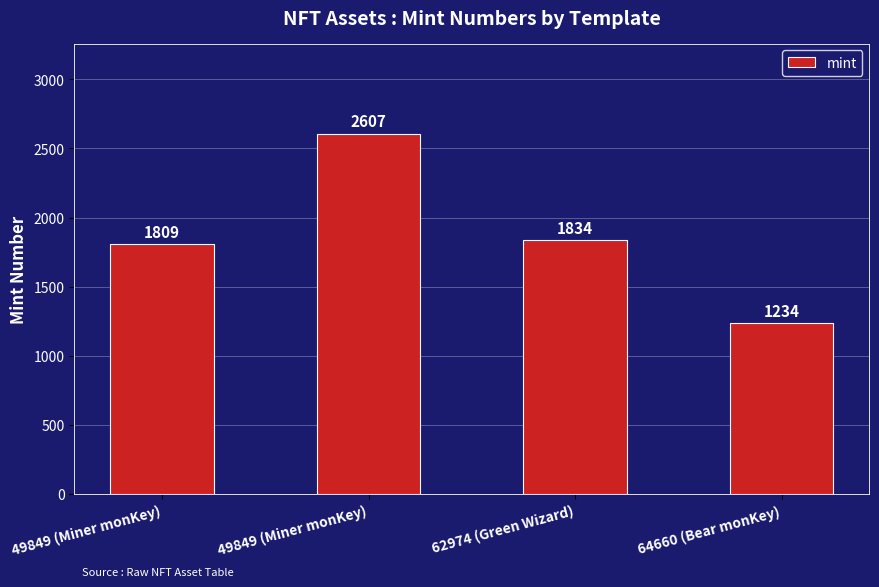

Rank the categories by value from highest to lowest.

49849 (Miner monKey), 62974 (Green Wizard), 49849 (Miner monKey), 64660 (Bear monKey)